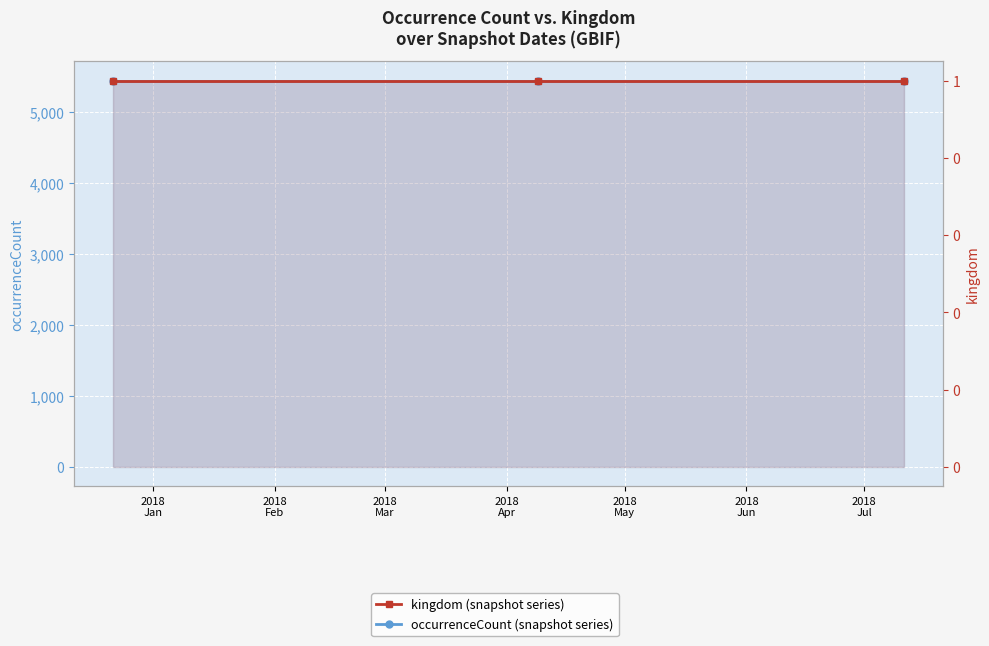

Does the chart display data point markers on the line(s)?

Yes